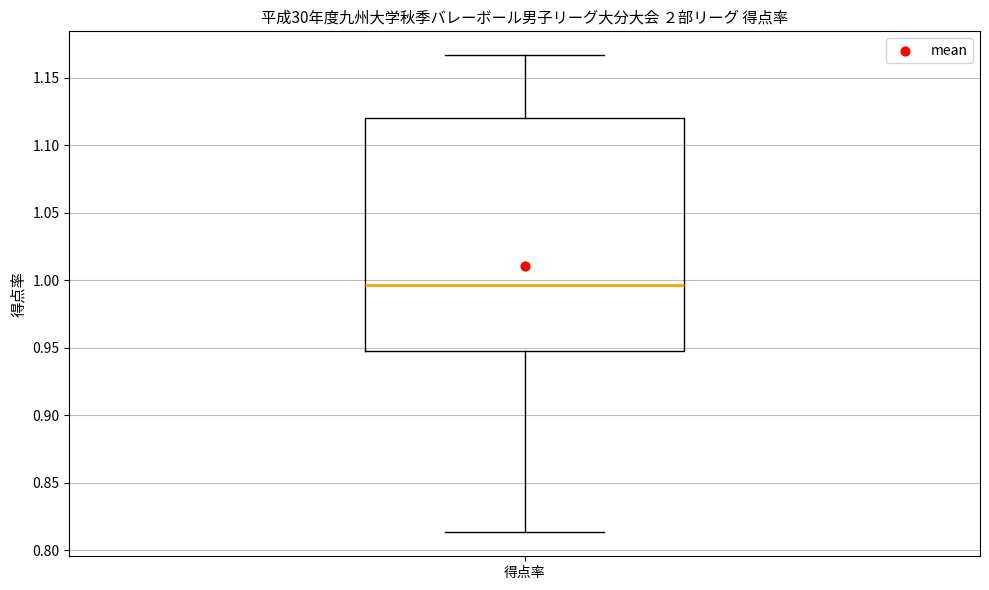

Where is the upper edge of the box for 得点率 on the y-axis? The values are not printed on the chart, so give them approximately, as read against the axis.

1.120